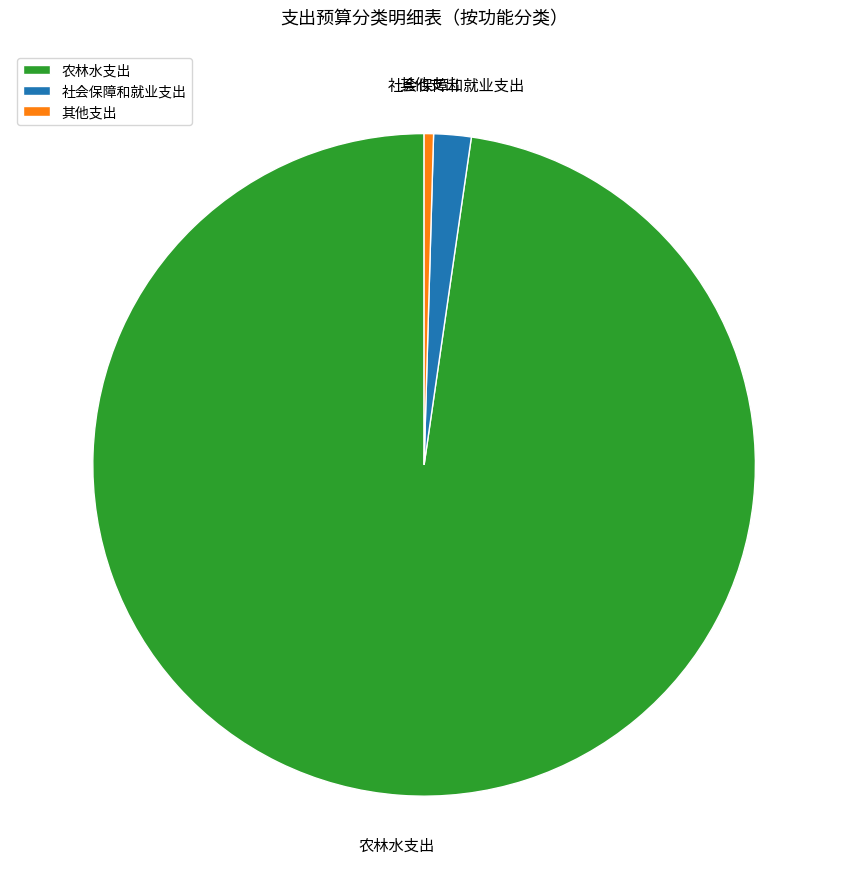

Combined, do 农林水支出 and 其他支出 account for over 50%?

Yes